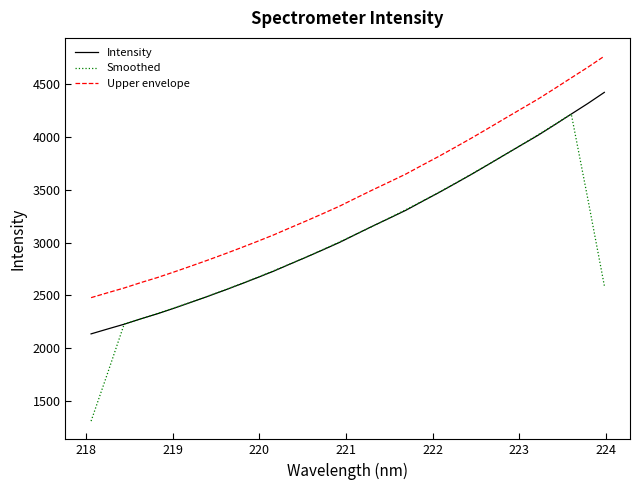

Does the chart have visible grid lines?

No